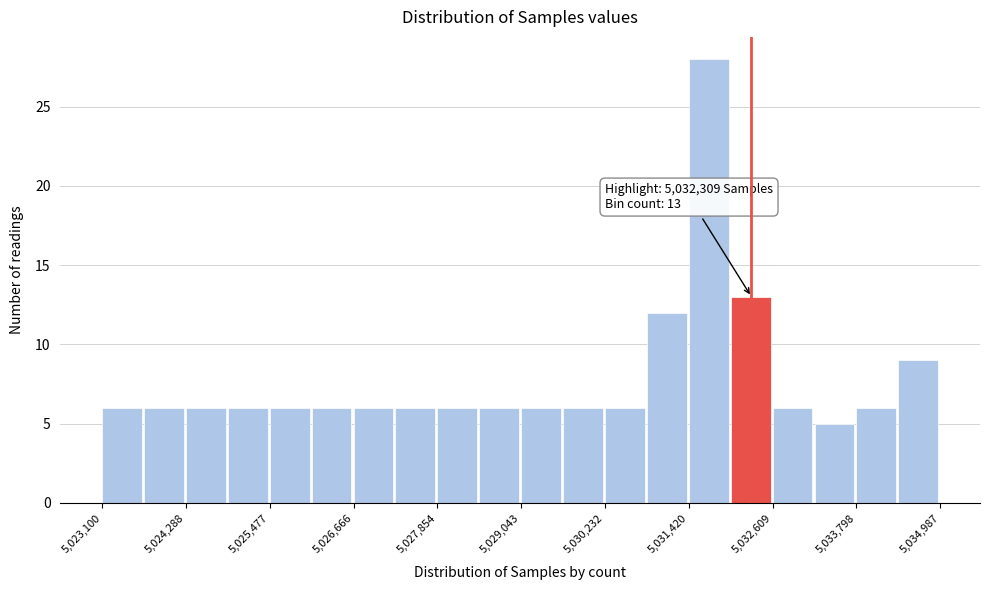

Read against the x-axis, roughly where is the centre of the tallest bar?

5031800